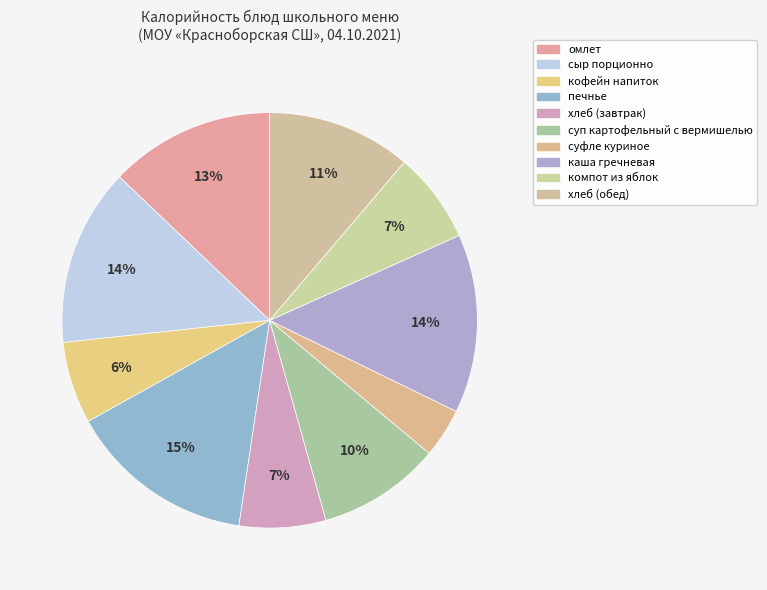

Combined, do печнье and хлеб (завтрак) account for over 50%?

No